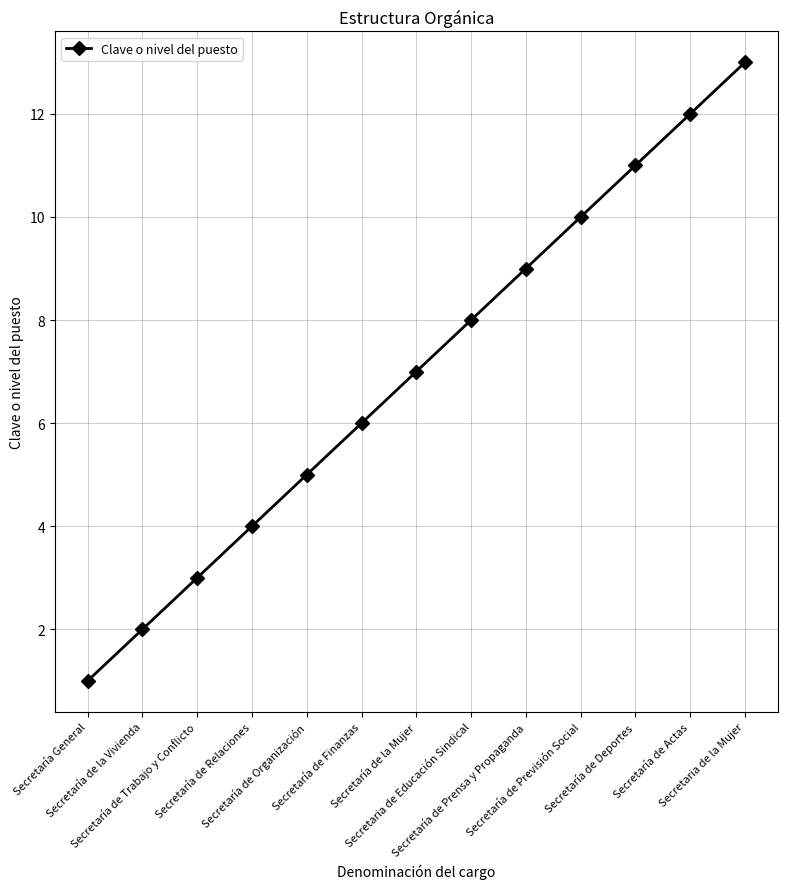

Where is the data nearest to the value 7?

Secretaría de la Mujer